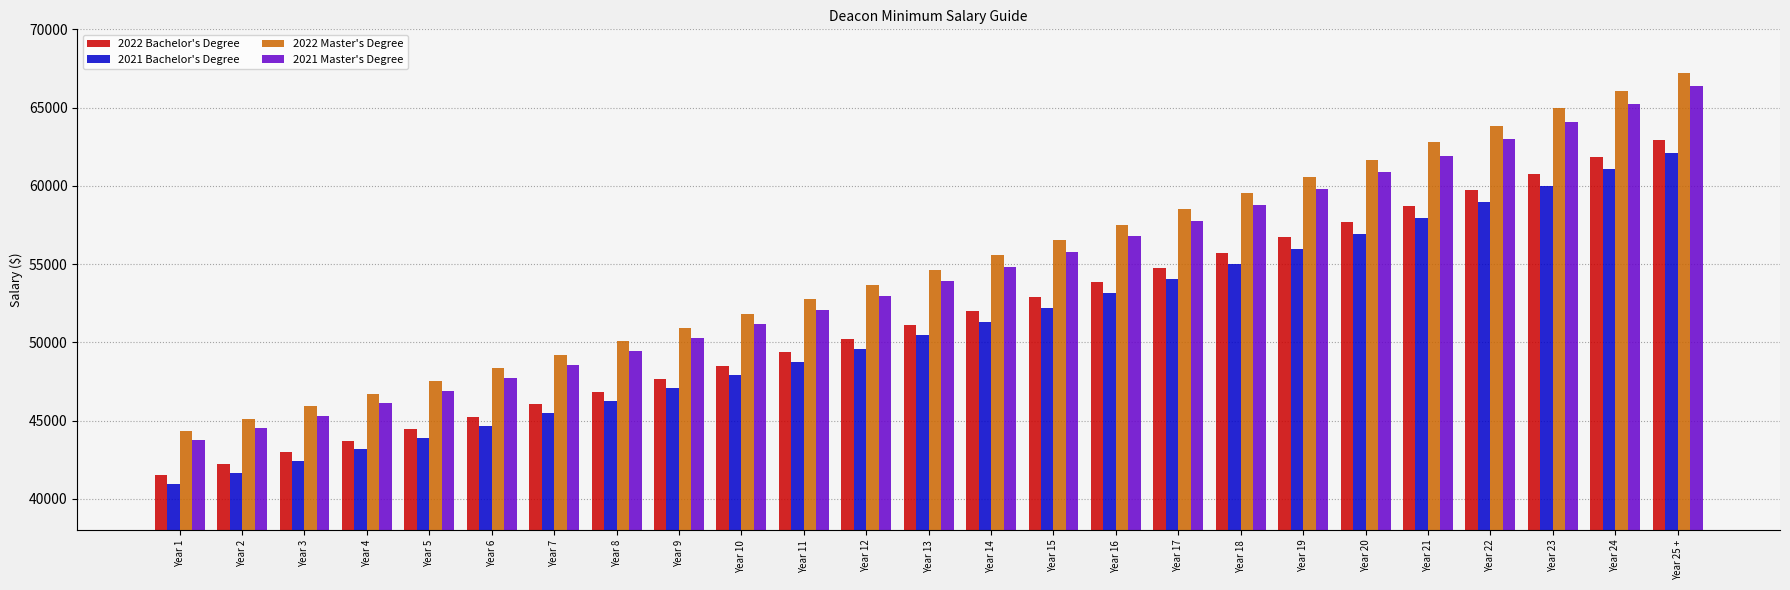

Are the bars horizontal?

No